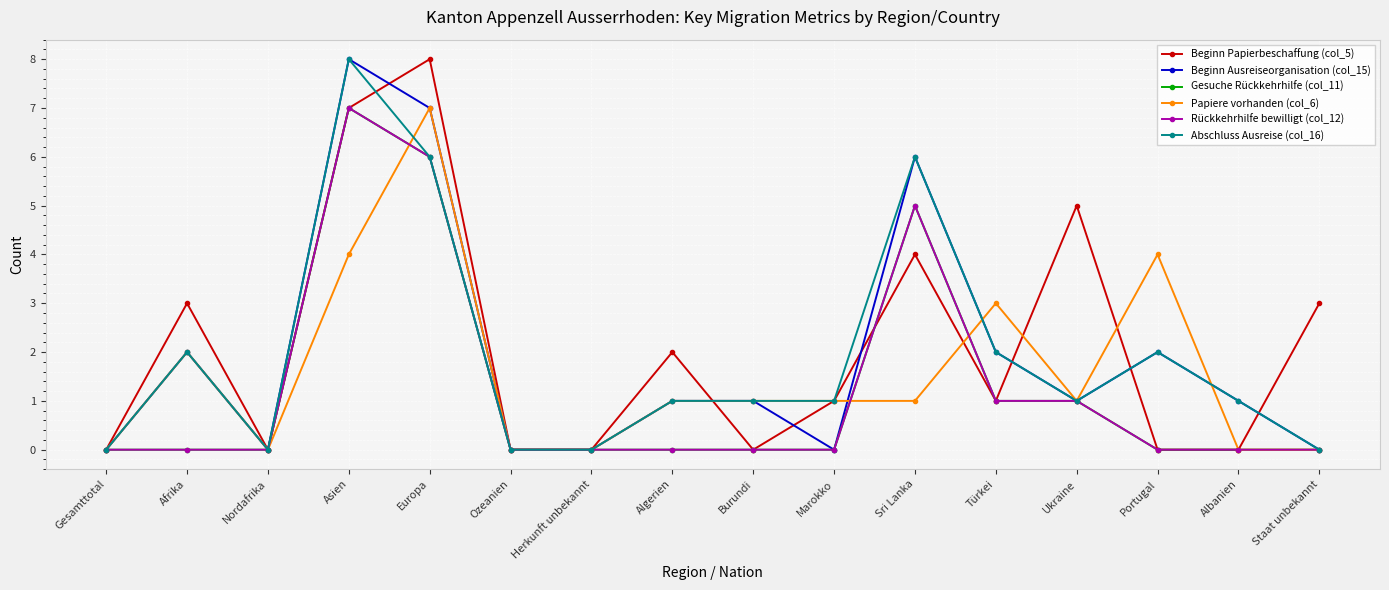

Does the chart have visible grid lines?

Yes